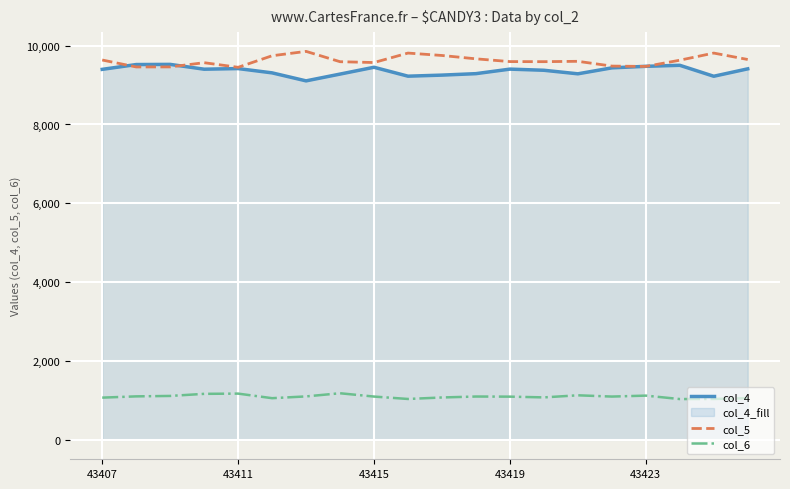

What is the minimum value for col_4?

9106